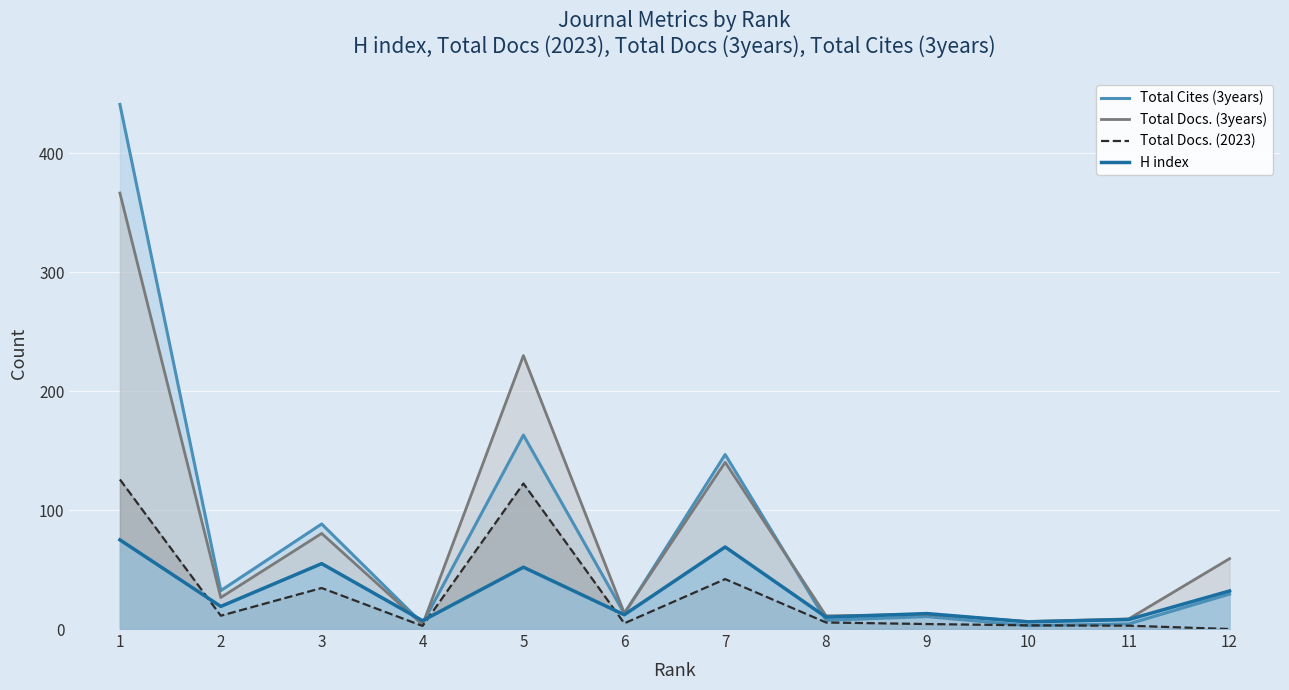

How many interior local valleys does the Total Docs. (3years) series have?

5